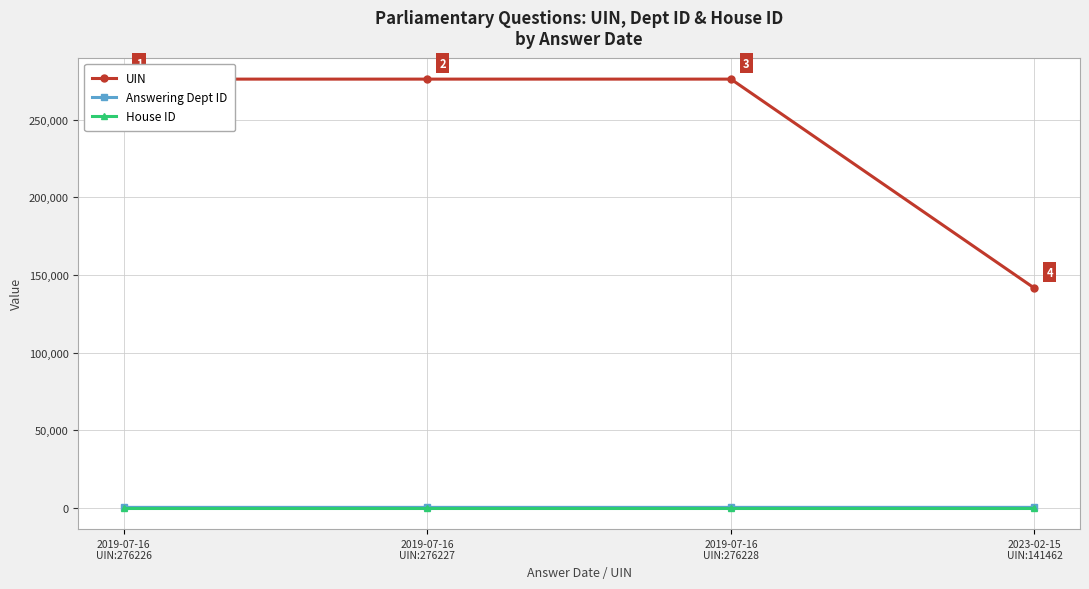

What is the spread (max minus min) of values at 2019-07-16
UIN:276227?

276226